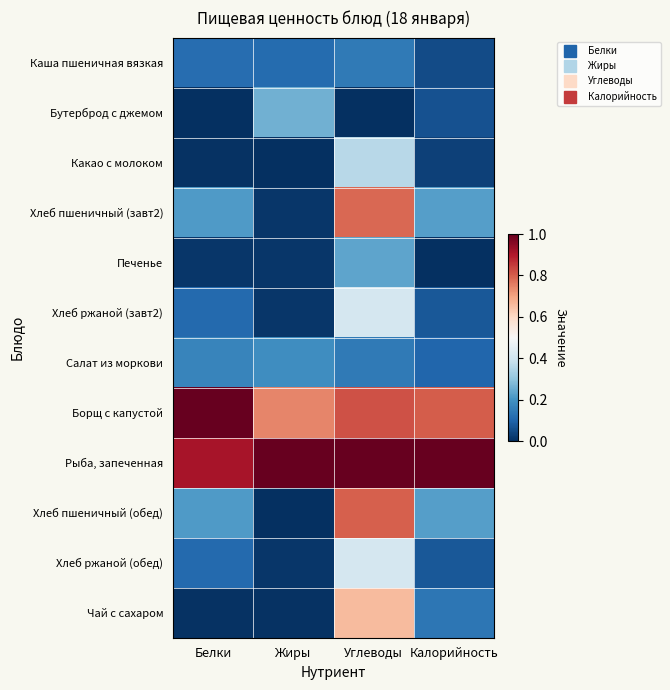

Reading left to right, extract all data points from this chart.

Каша пшеничная вязкая: Белки=0.1	Жиры=0.1	Углеводы=0.1	Калорийность=0.1
Бутерброд с джемом: Белки=0.0	Жиры=0.3	Углеводы=0.0	Калорийность=0.1
Какао с молоком: Белки=0.0	Жиры=0.0	Углеводы=0.4	Калорийность=0.0
Хлеб пшеничный (завт2): Белки=0.2	Жиры=0.0	Углеводы=0.8	Калорийность=0.2
Печенье: Белки=0.0	Жиры=0.0	Углеводы=0.2	Калорийность=0.0
Хлеб ржаной (завт2): Белки=0.1	Жиры=0.0	Углеводы=0.4	Калорийность=0.1
Салат из моркови: Белки=0.2	Жиры=0.2	Углеводы=0.1	Калорийность=0.1
Борщ с капустой: Белки=1.0	Жиры=0.7	Углеводы=0.8	Калорийность=0.8
Рыба, запеченная: Белки=0.9	Жиры=1.0	Углеводы=1.0	Калорийность=1.0
Хлеб пшеничный (обед): Белки=0.2	Жиры=0.0	Углеводы=0.8	Калорийность=0.2
Хлеб ржаной (обед): Белки=0.1	Жиры=0.0	Углеводы=0.4	Калорийность=0.1
Чай с сахаром: Белки=0.0	Жиры=0.0	Углеводы=0.7	Калорийность=0.1